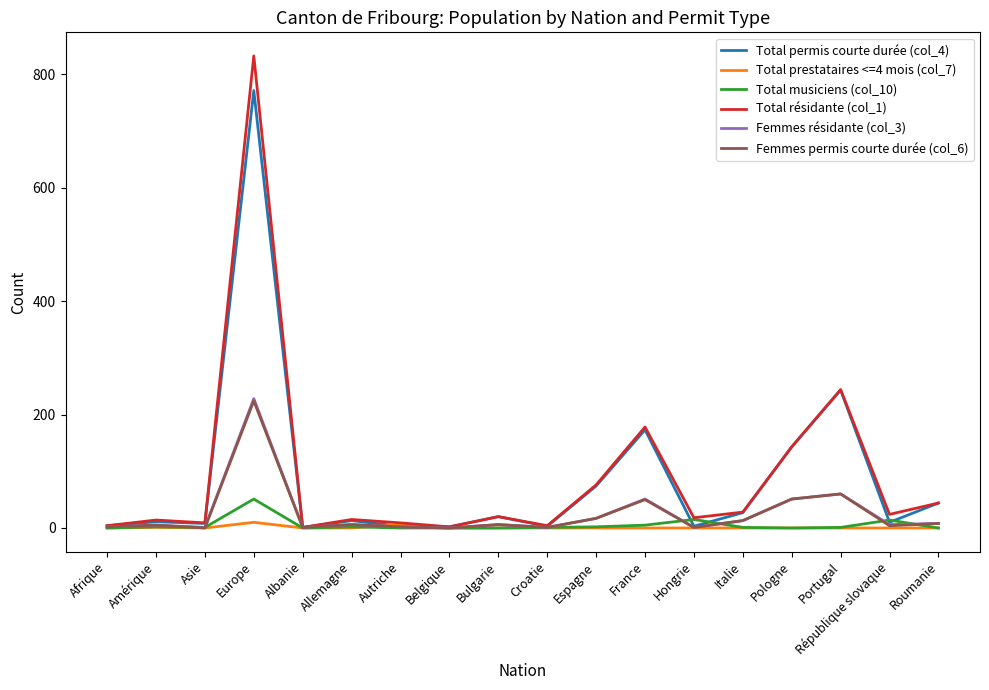

Which series has the widest spread of values?

Total résidante (col_1)